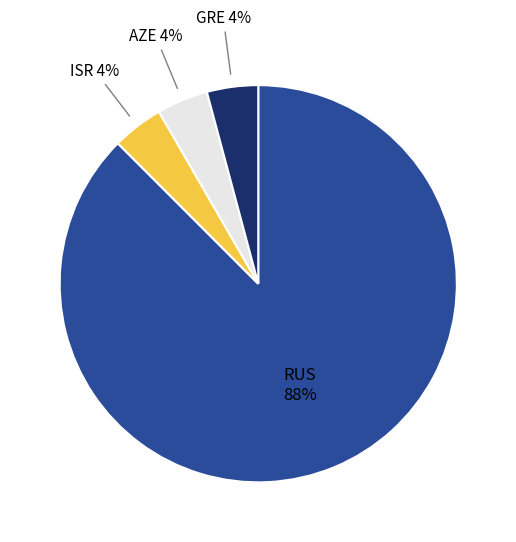

To the nearest percent, what portion does ISR represent?

4%